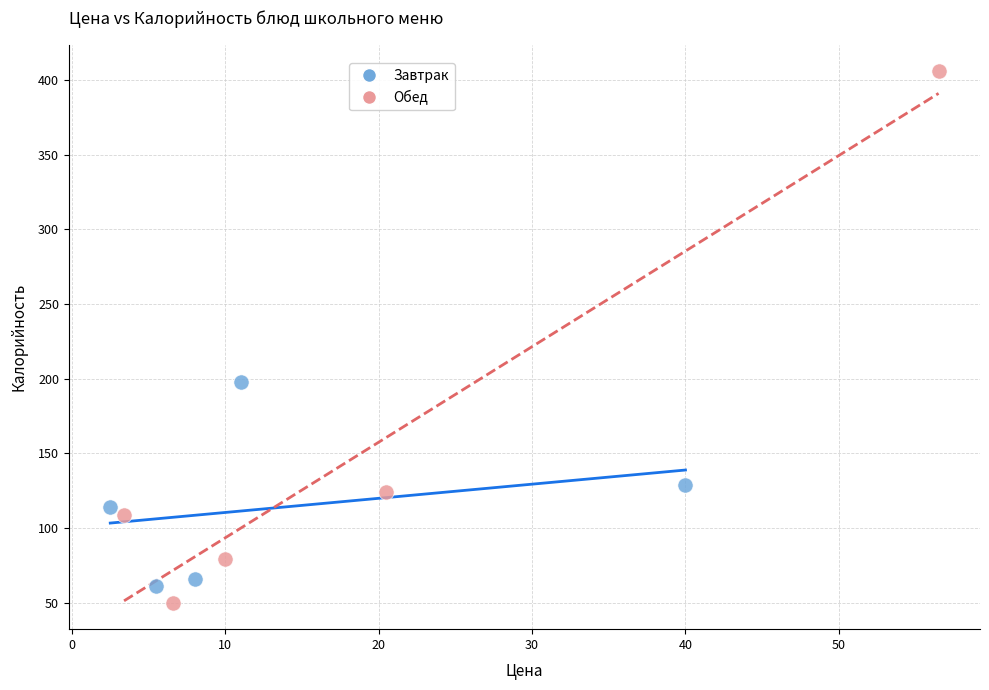

Which series has the largest Y range (max minus min)?

Обед